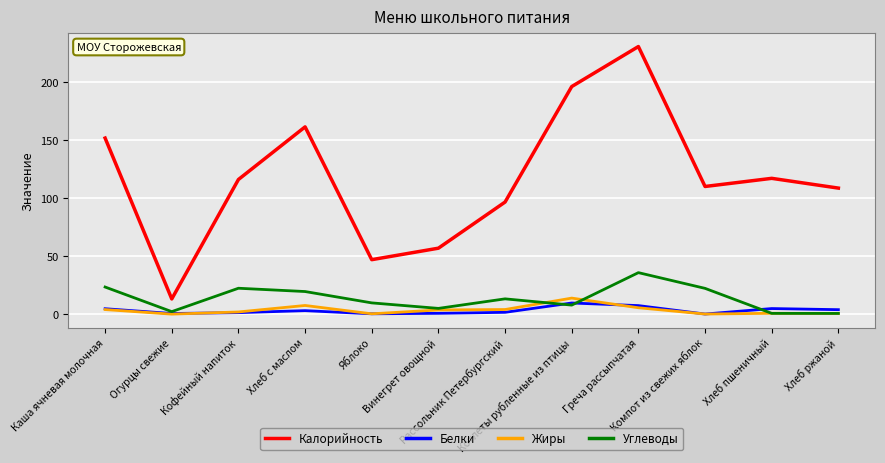

What is the greatest value displayed?

230.4